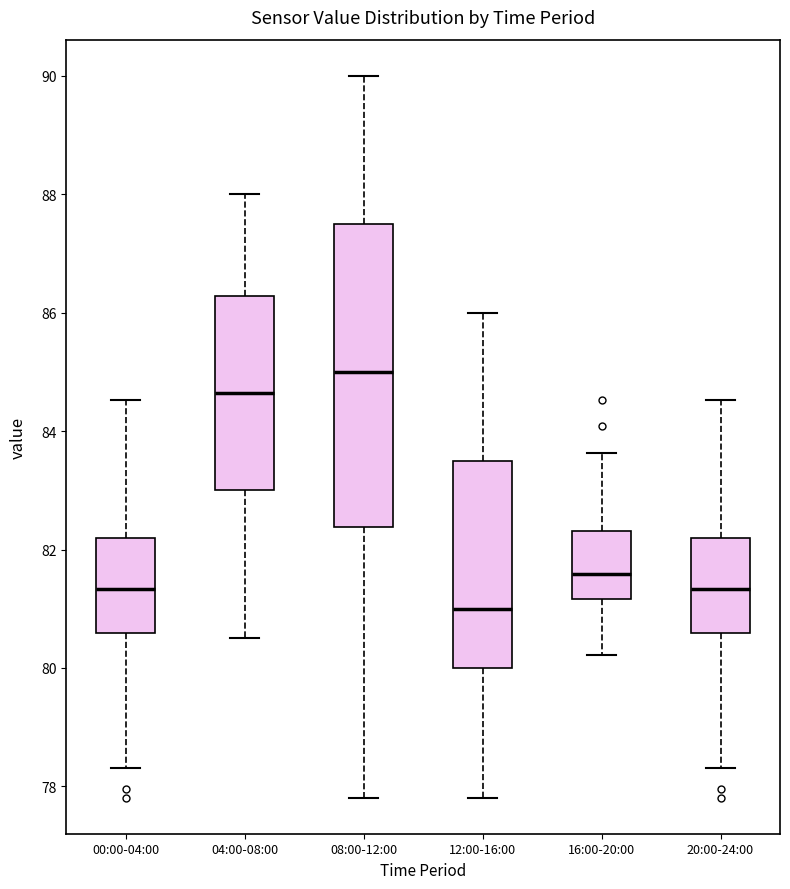

Where does the upper whisker of the box for 20:00-24:00 end on the y-axis? The values are not printed on the chart, so give them approximately, as read against the axis.

84.6